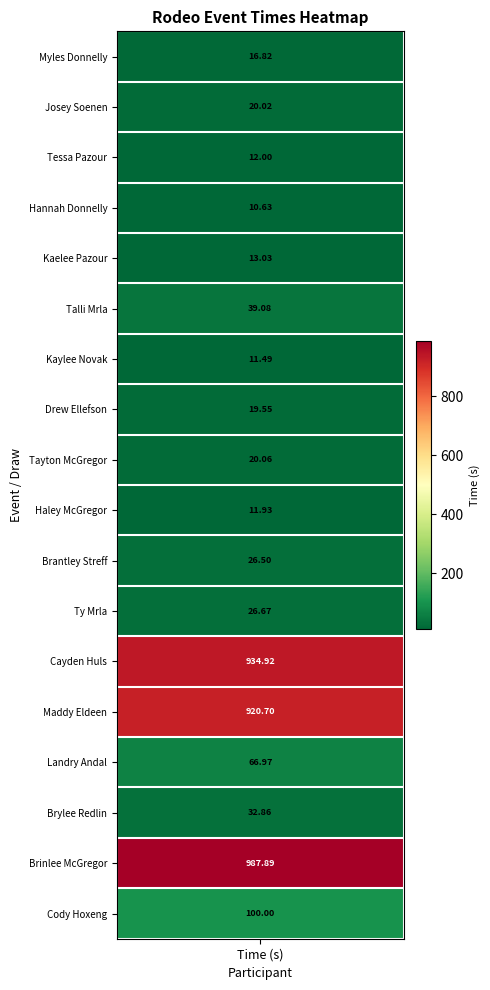

Is it true that the value at Landry Andal is 99.3?

False